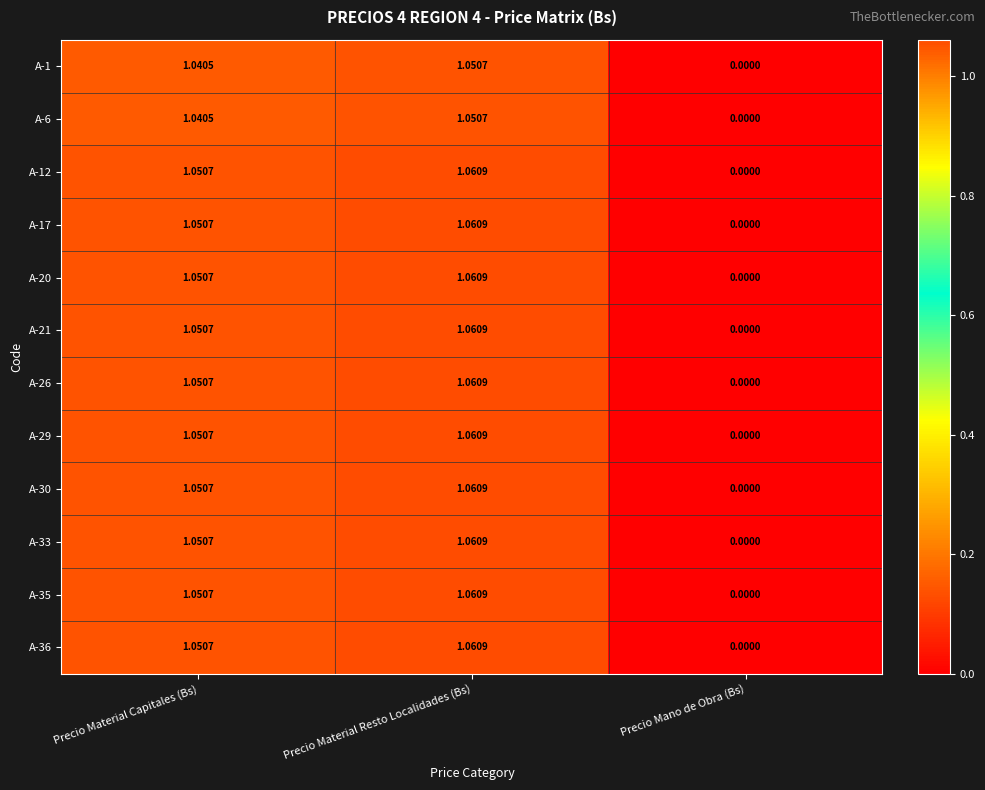

Which label corresponds to the smallest value in the chart?

Precio Mano de Obra (Bs)